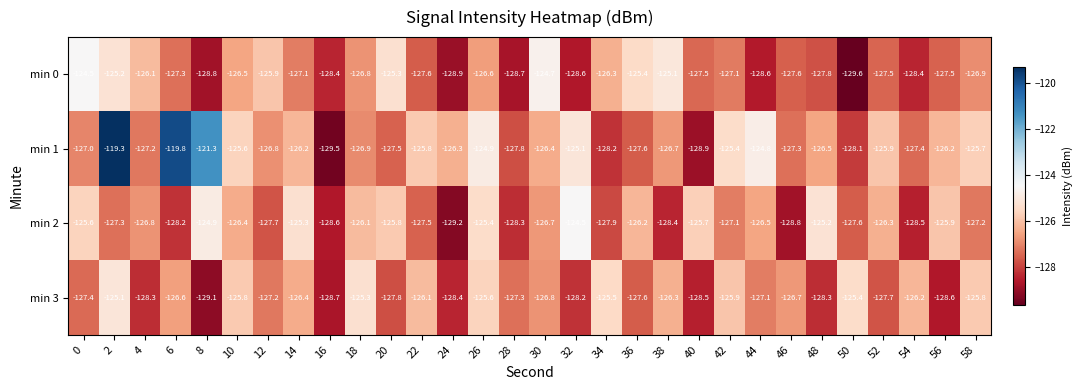

Between 6 and 36, which series saw the biggest shift?

min 1